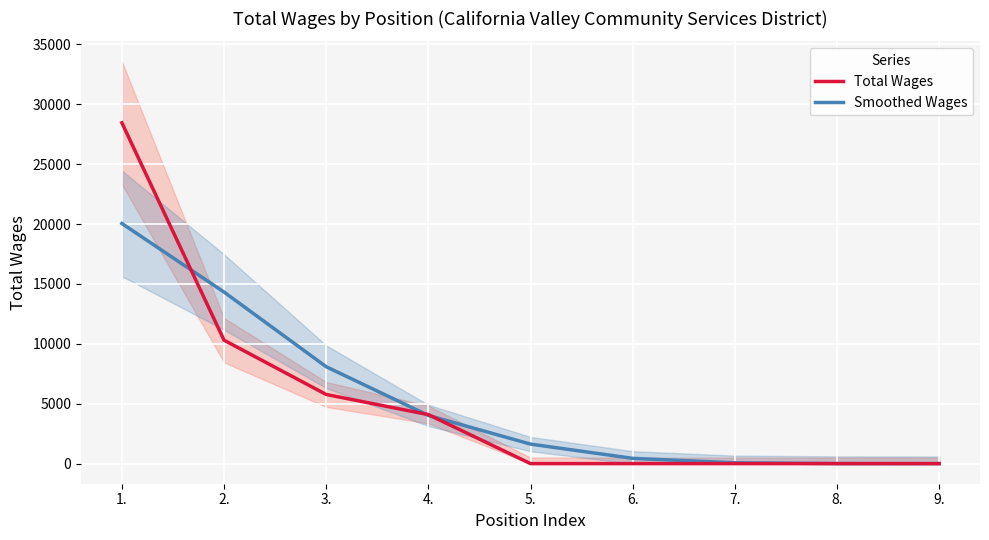

Between 2. and 1., which is larger?

1.